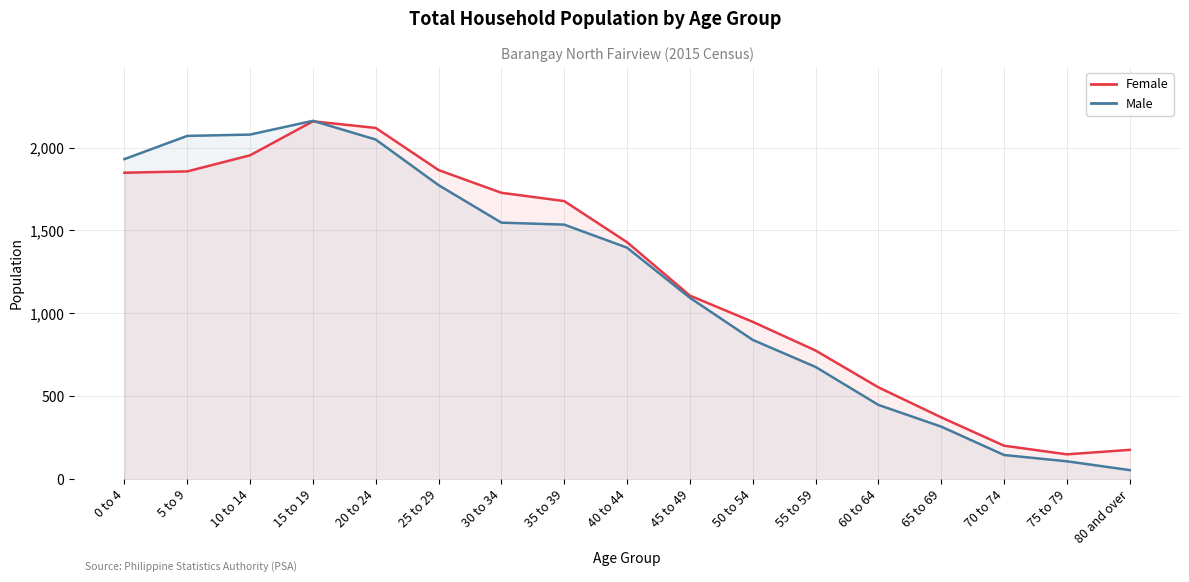

Which series has the widest spread of values?

Male